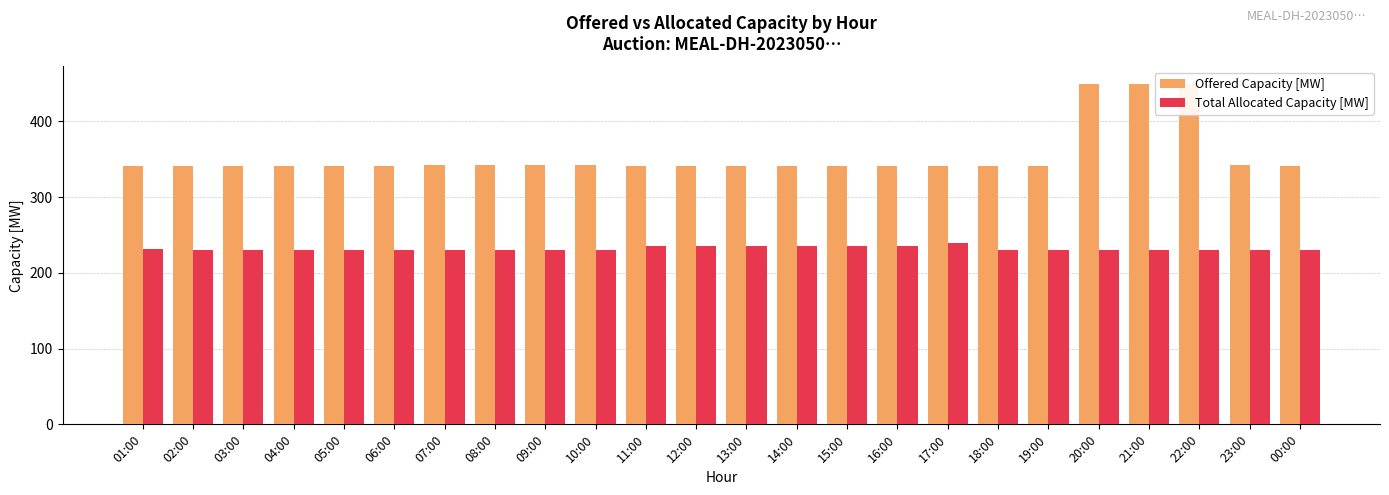

What is the difference between the maximum and minimum values in the Offered Capacity [MW] series?

109